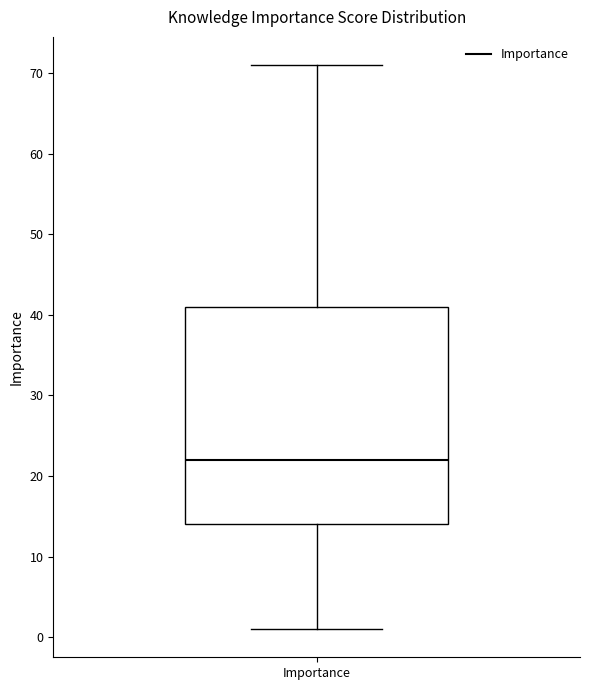

Transcribe this box plot: give where the median line is, the range the box spans, and where the two whiskers end, as read against the y-axis. The values are not printed on the chart, so give them approximately, as read against the axis.

median 22, box 14 to 41, whiskers 1 to 71